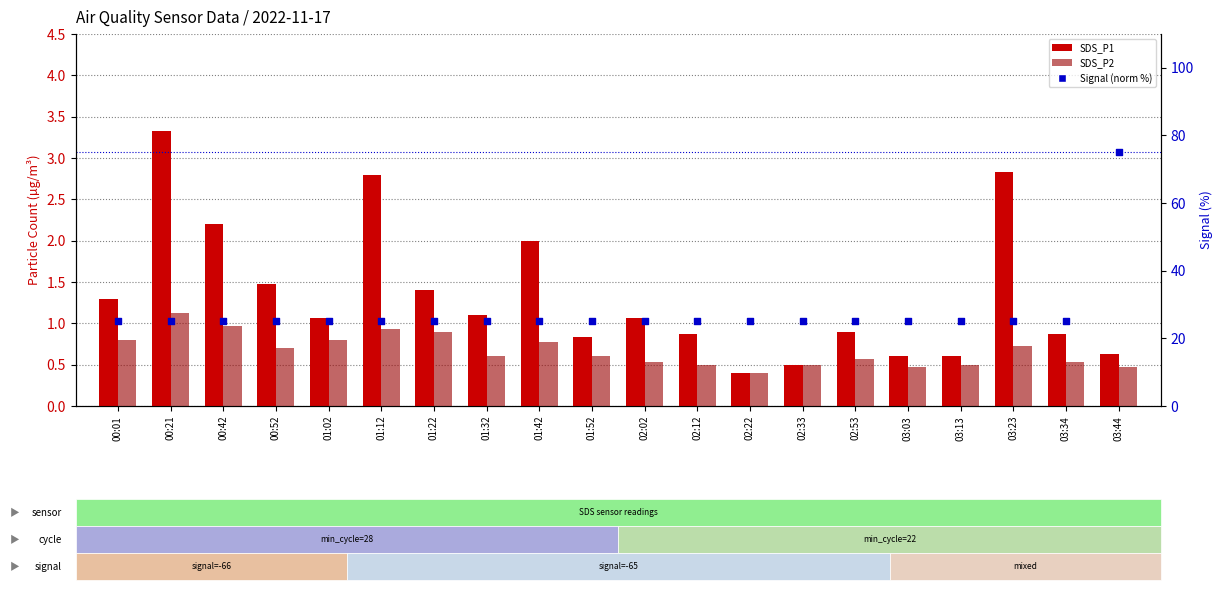

What is the total value across all series at 02:12?

26.4